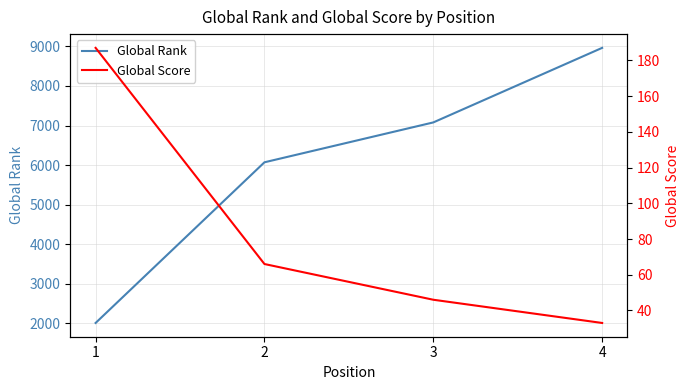

What is the average value of the Global Rank series?

6031